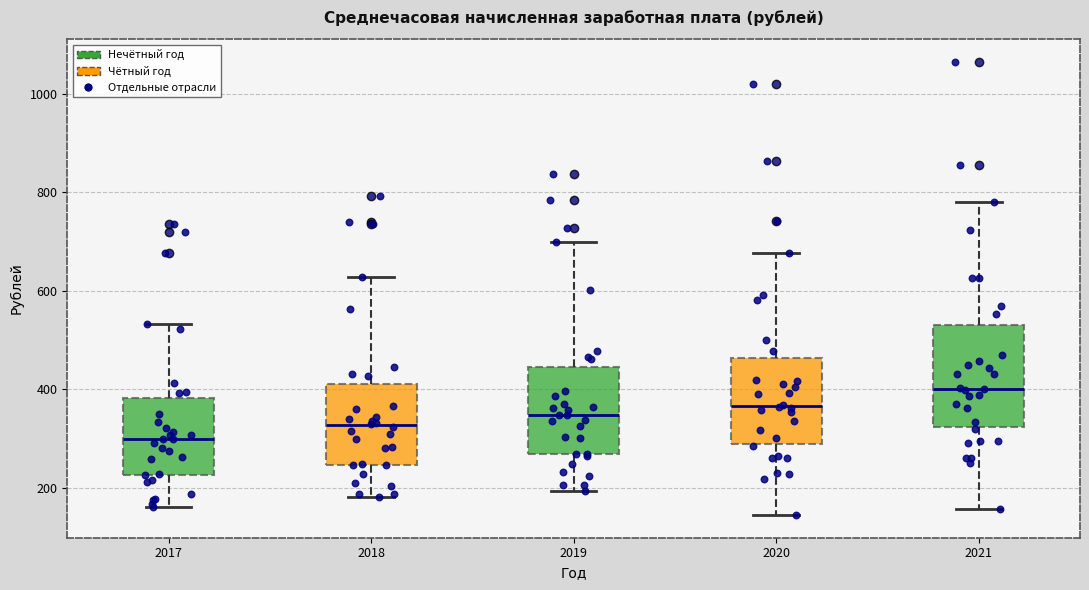

Reading left to right, read every box against the y-axis: the position of its median line, the range the box covers, and the ends of its whiskers. The values are not printed on the chart, so give them approximately, as read against the axis.

2017: median 300, box 220 to 380, whiskers 160 to 540
2018: median 320, box 240 to 420, whiskers 180 to 620
2019: median 340, box 260 to 440, whiskers 200 to 700
2020: median 360, box 280 to 460, whiskers 140 to 680
2021: median 400, box 320 to 540, whiskers 160 to 780